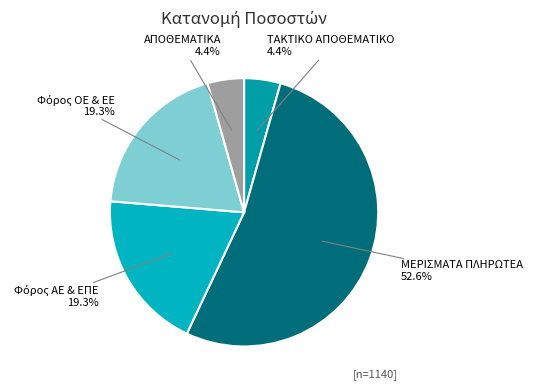

Which slice is the largest?

ΜΕΡΙΣΜΑΤΑ ΠΛΗΡΩΤΕΑ